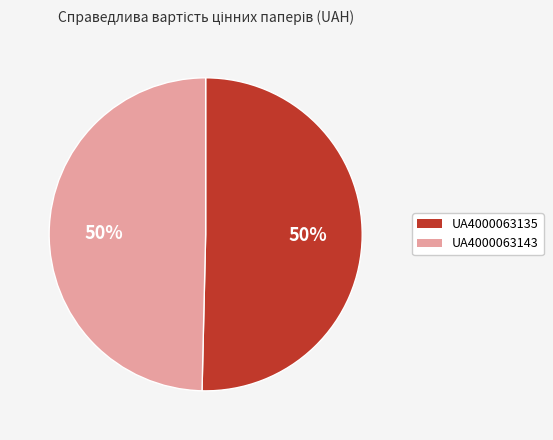

Is it true that UA4000063135 is 64% of the pie?

False